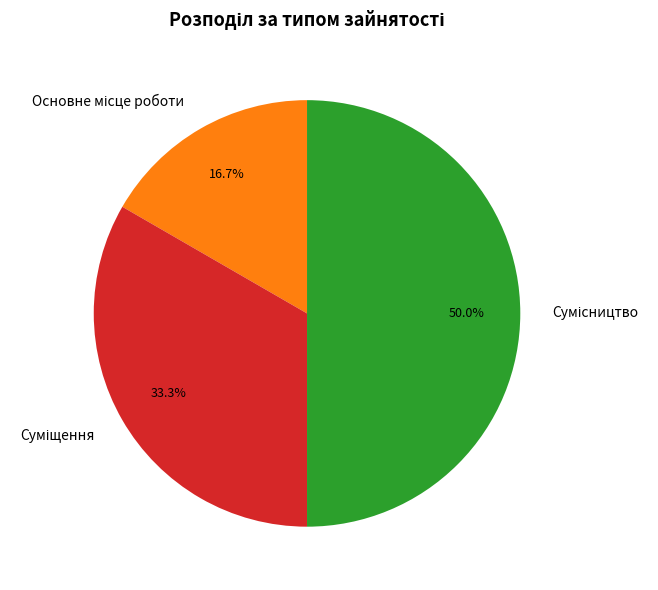

Count the number of slices in the pie.

3